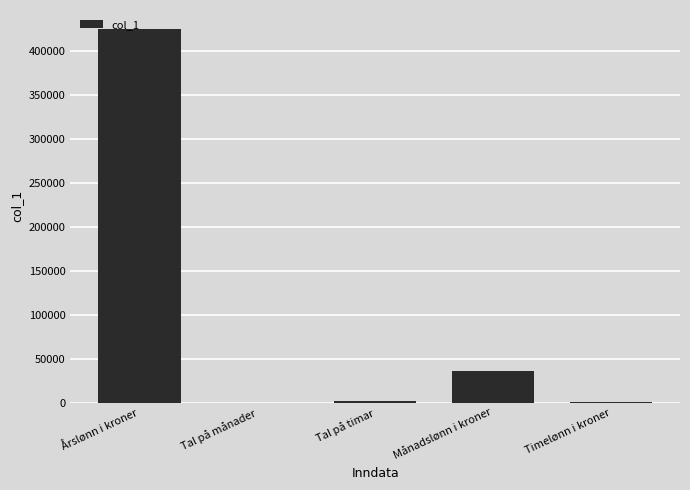

Are the bars grouped side by side (vs. stacked)?

No